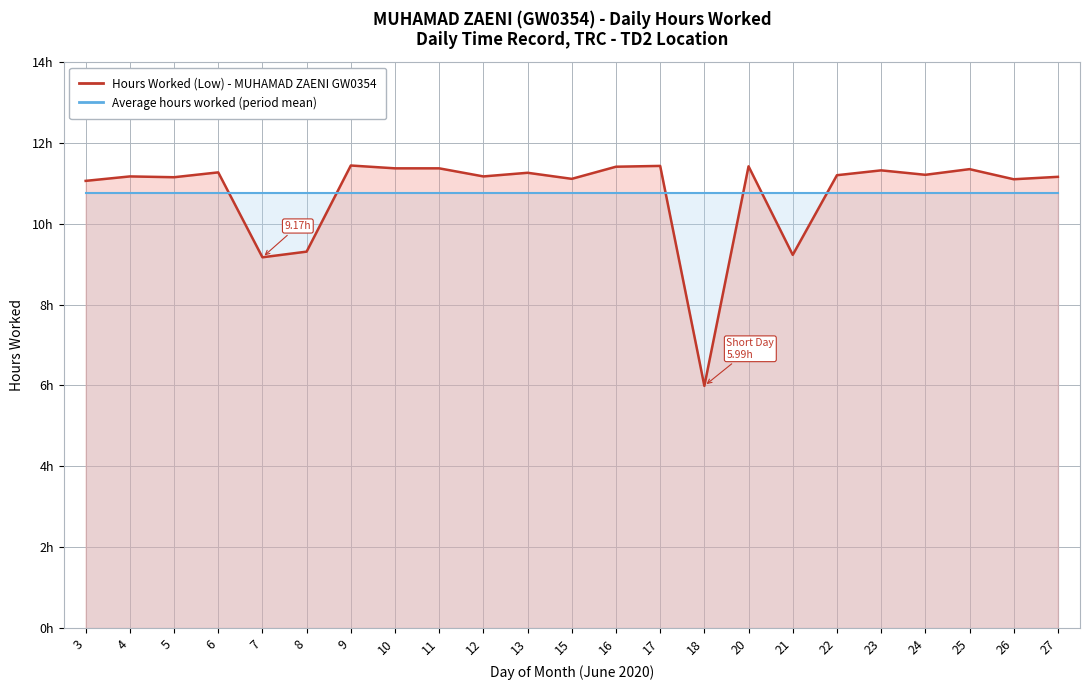

Is it true that Average Hours Worked (Period) equals 10.8 at 21?

True